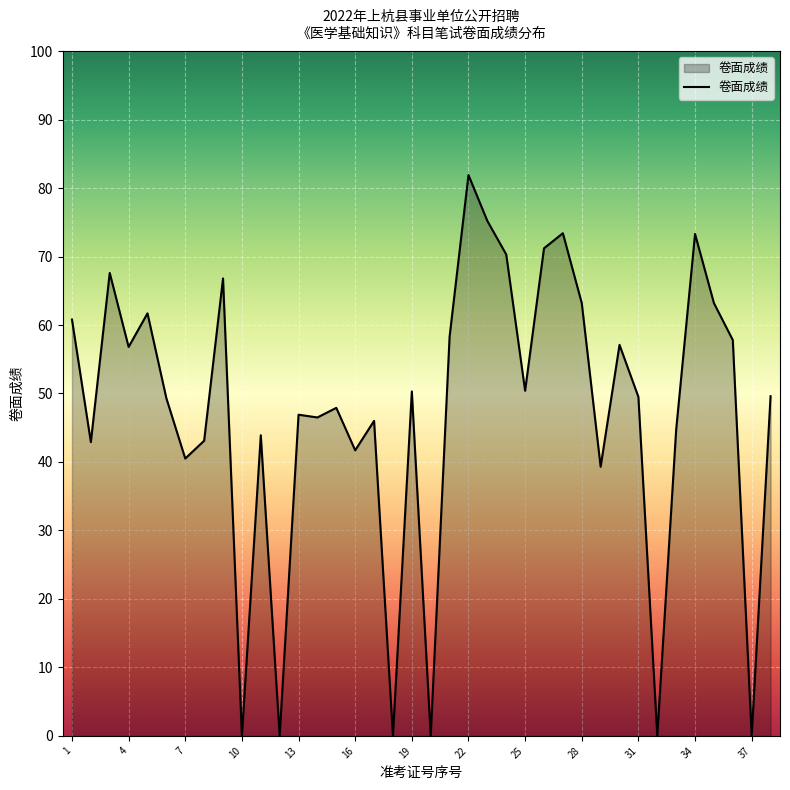

What is the greatest value displayed?

81.9